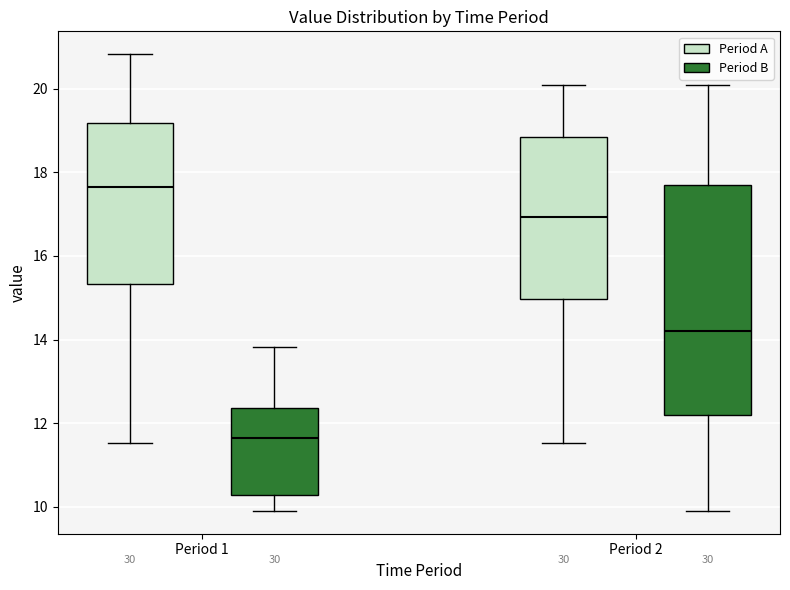

Which box's median line is the highest?

Period 1 (Period A)